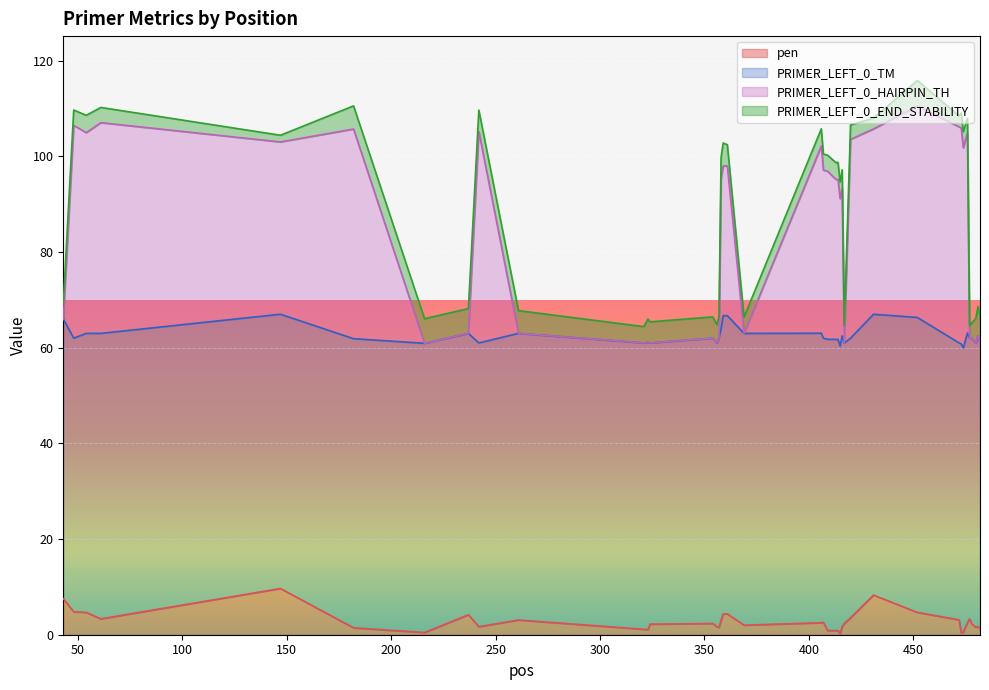

What are all the series names shown in the legend?

pen, PRIMER_LEFT_0_TM, PRIMER_LEFT_0_HAIRPIN_TH, PRIMER_LEFT_0_END_STABILITY